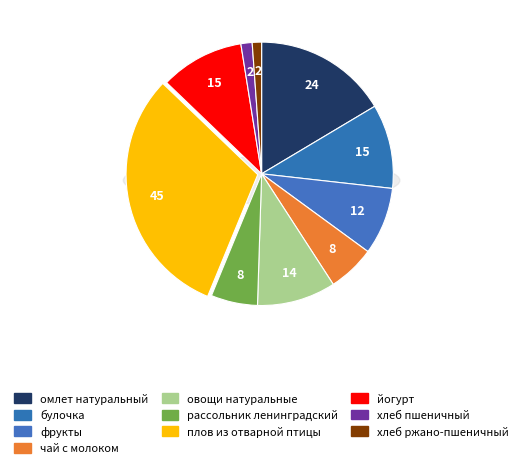

The йогурт slice represents 10% of the pie. True or false?

True